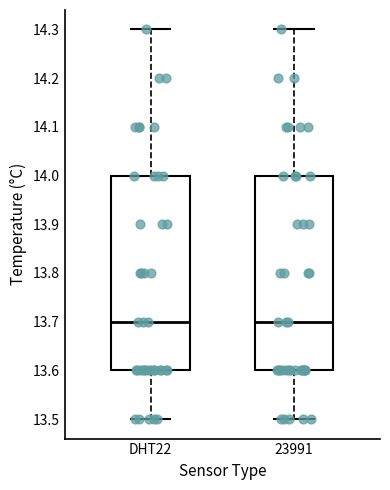

Where does the median line of the box for DHT22 sit on the y-axis? The values are not printed on the chart, so give them approximately, as read against the axis.

13.7